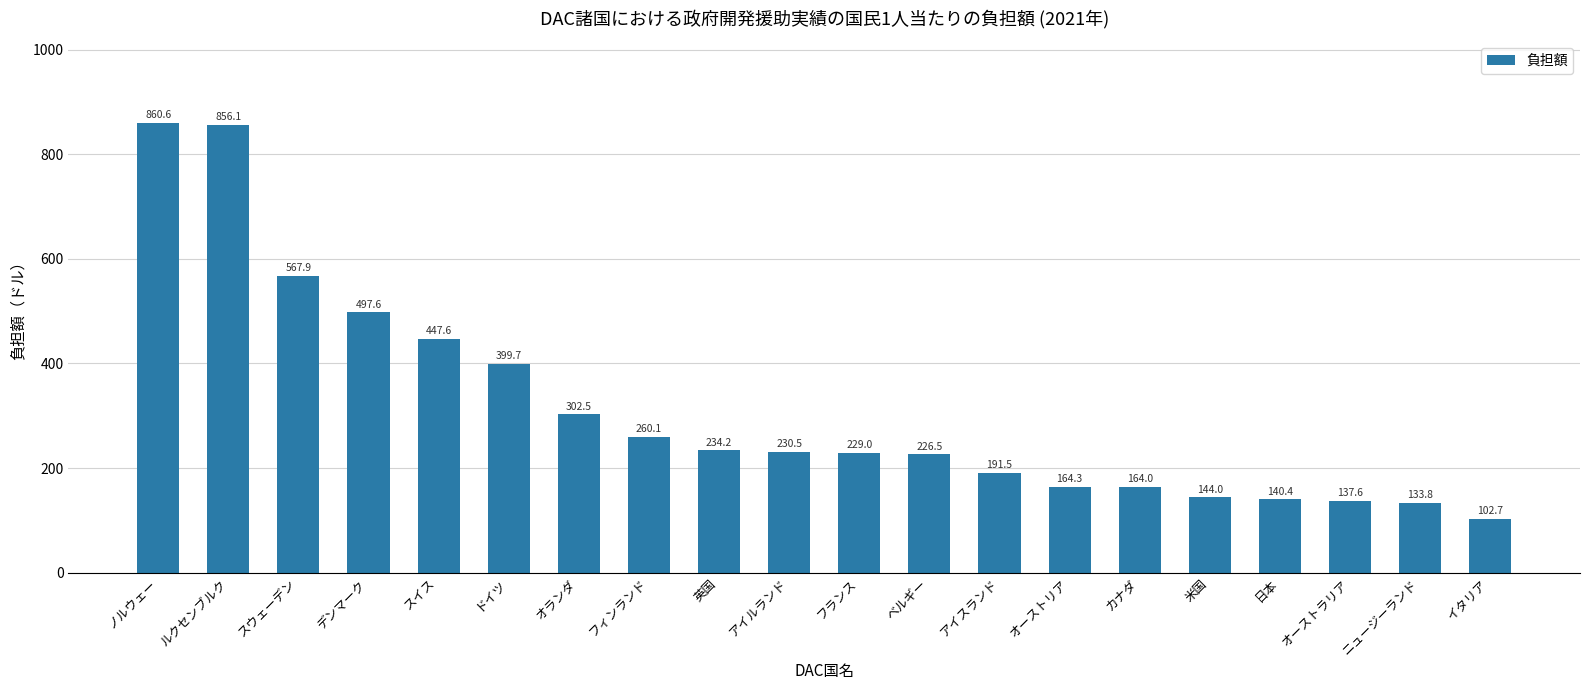

Reading left to right, list all the values displayed in this chart.

860.6	856.1	567.9	497.6	447.6	399.7	302.5	260.1	234.2	230.5	229.0	226.5	191.5	164.3	164.0	144.0	140.4	137.6	133.8	102.7